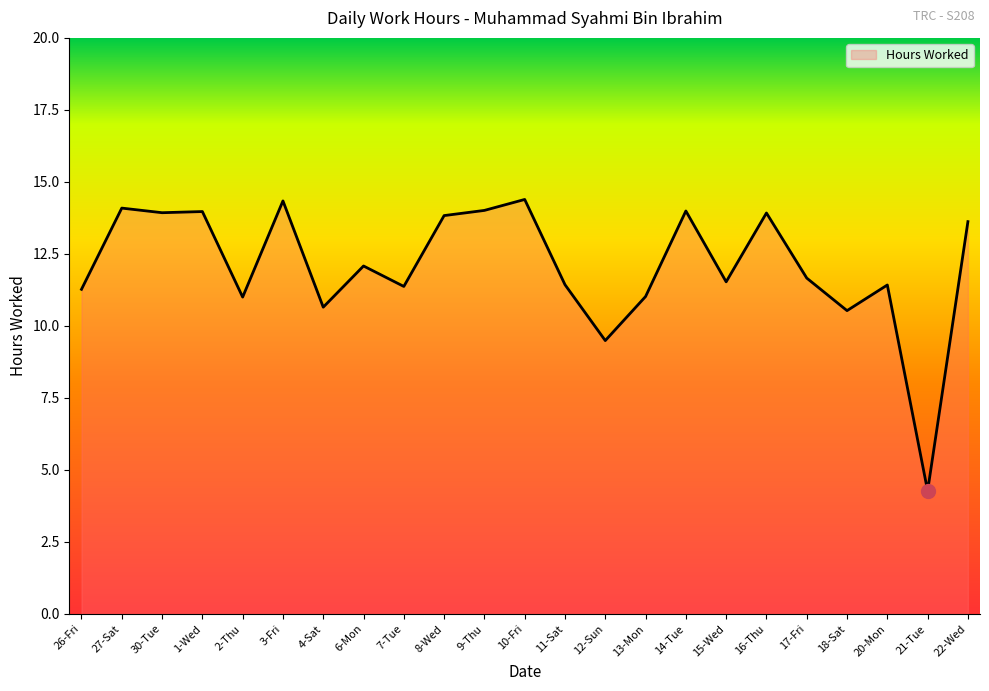

What is the difference between the maximum and minimum values?

10.1